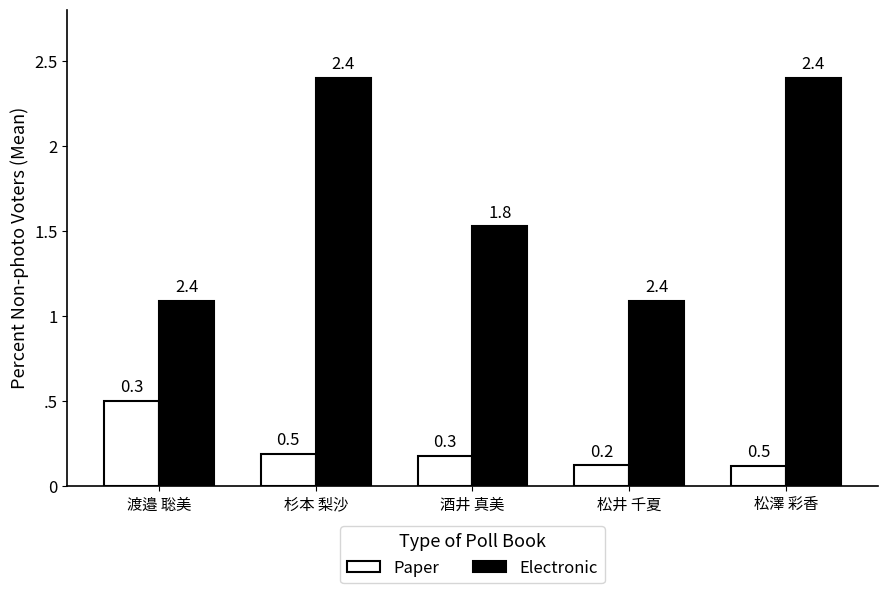

Between 杉本 梨沙 and 松井 千夏, which series saw the biggest shift?

Electronic